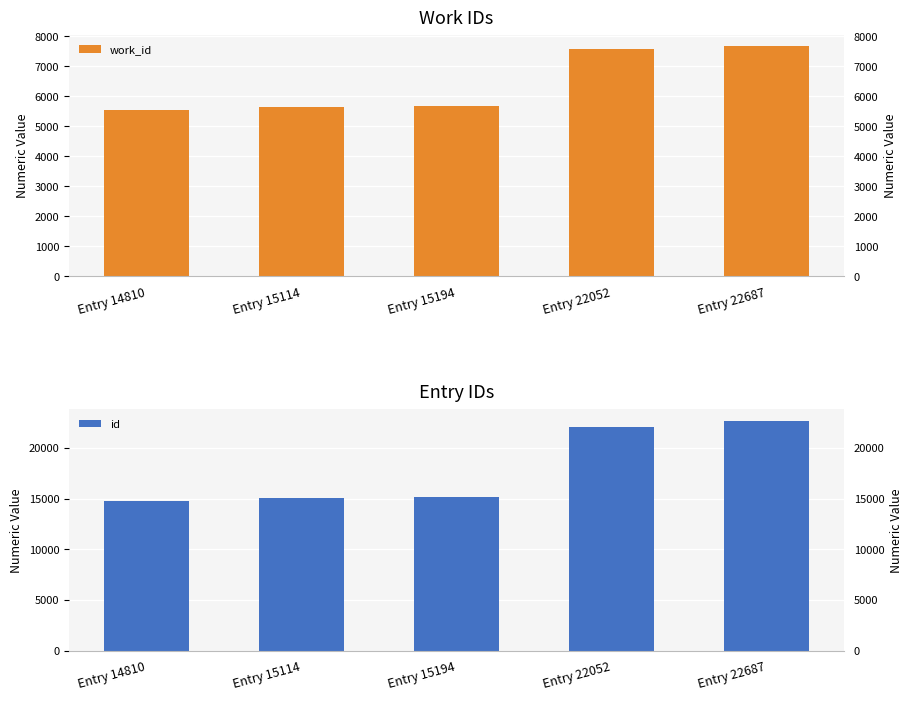

What is the lowest value of the work_id series?

5538